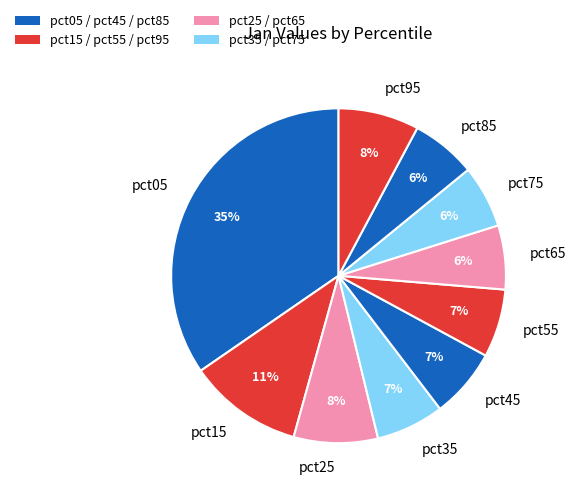

Which category has the biggest portion of the pie?

pct05